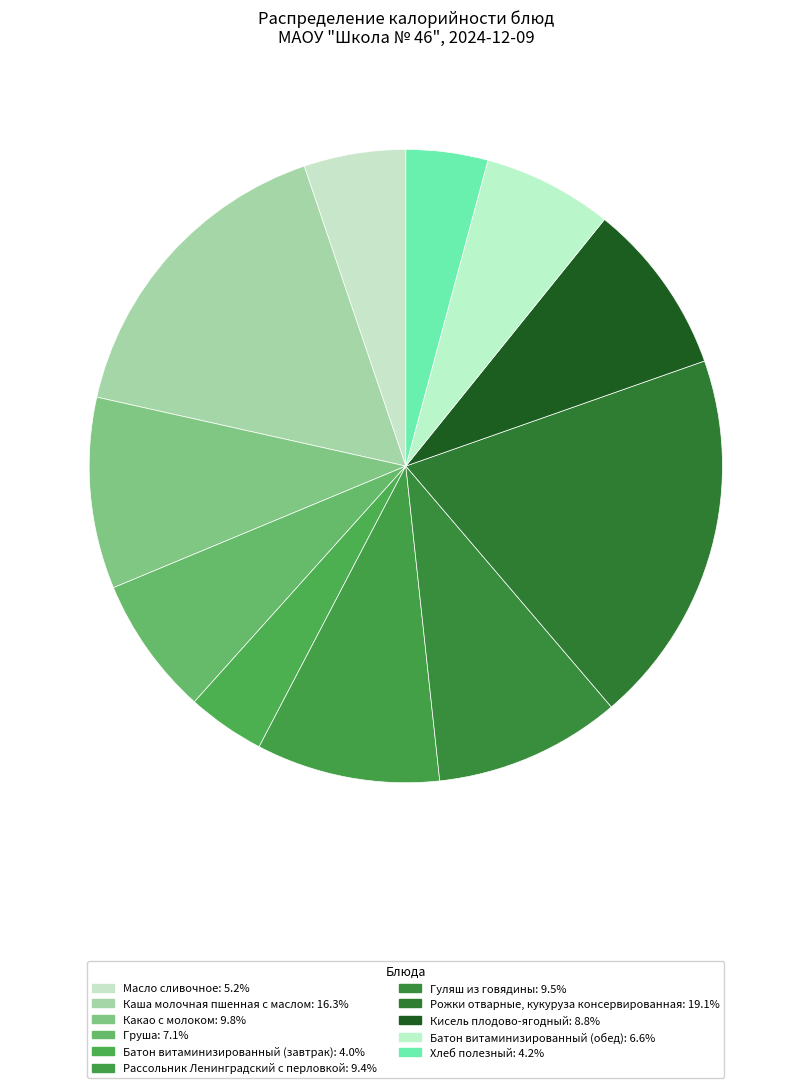

How many segments does this pie chart have?

11